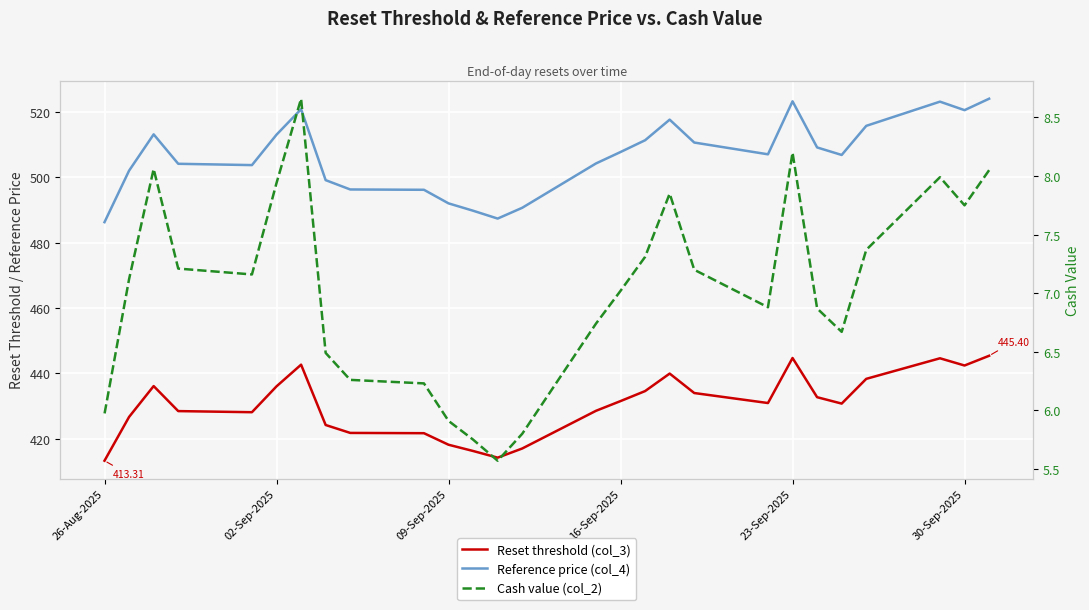

True or false: Reference price (col_4) and Cash value (col_2) intersect in this chart.

False